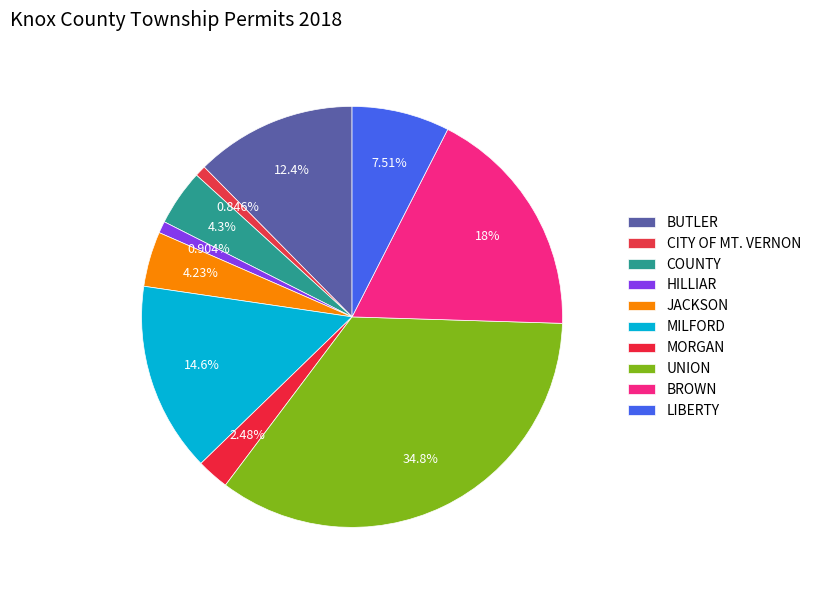

Combined, do JACKSON and UNION account for over 50%?

No